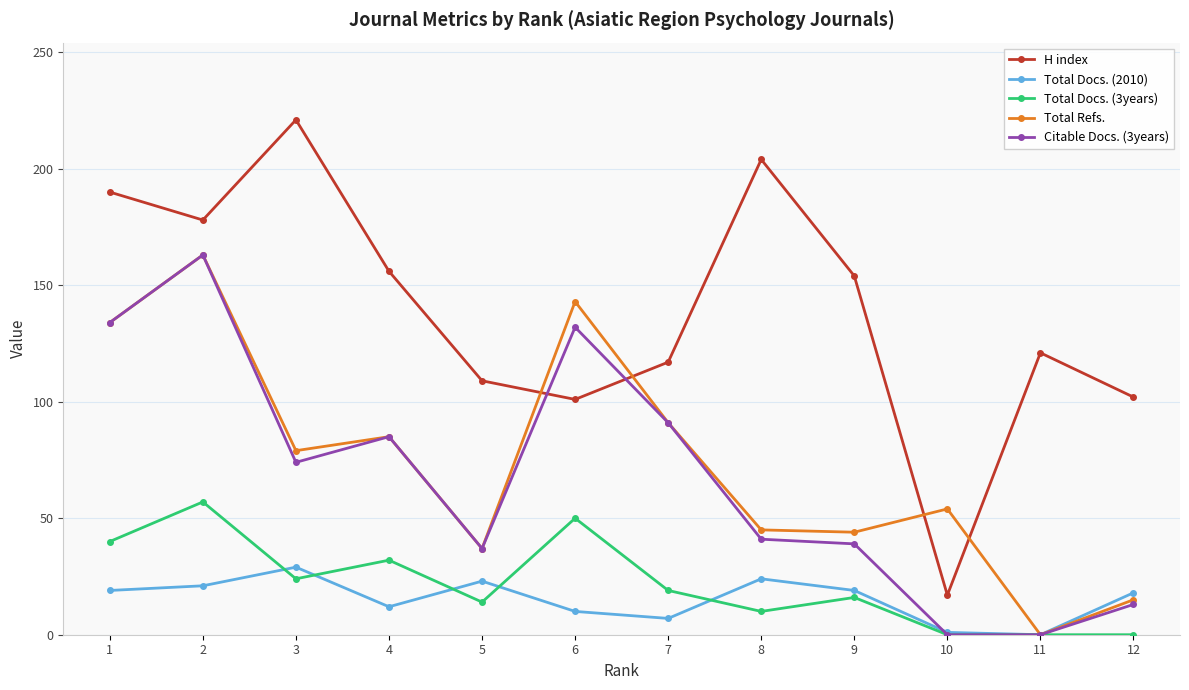

Where does the Total Refs. series first go above 79?

1